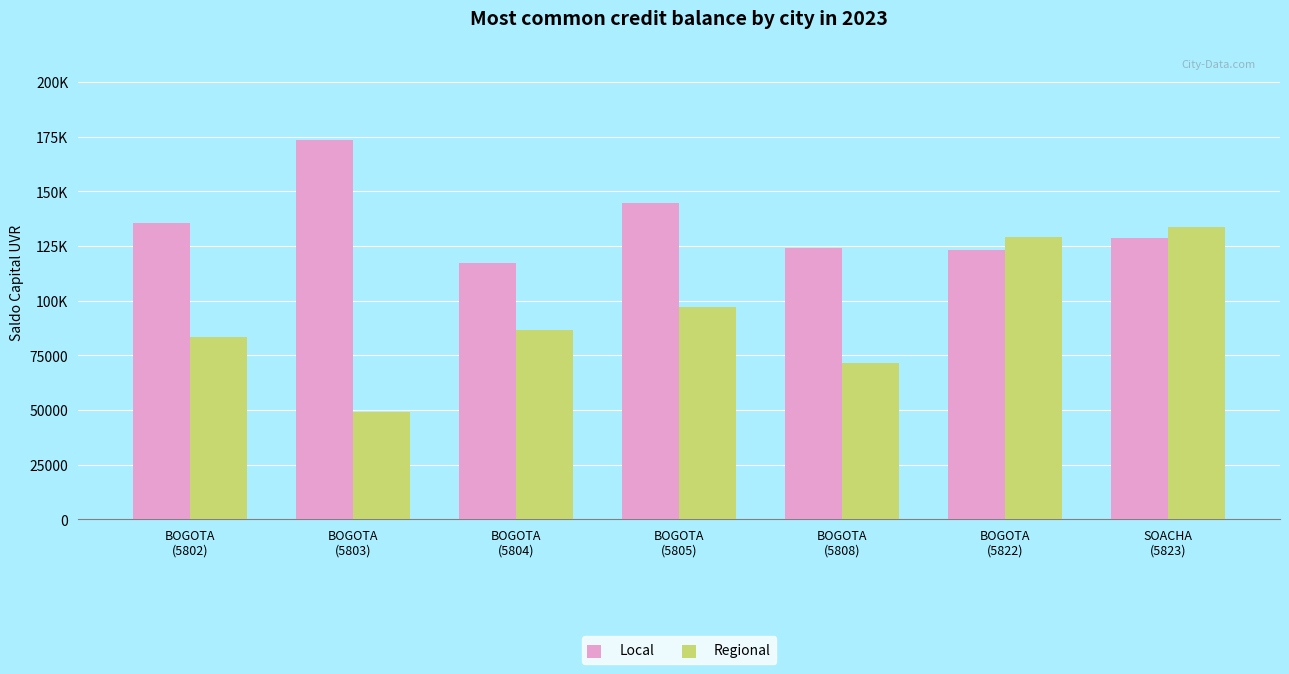

Which has a higher value, BOGOTA
(5808) or BOGOTA
(5822)?

BOGOTA
(5808)